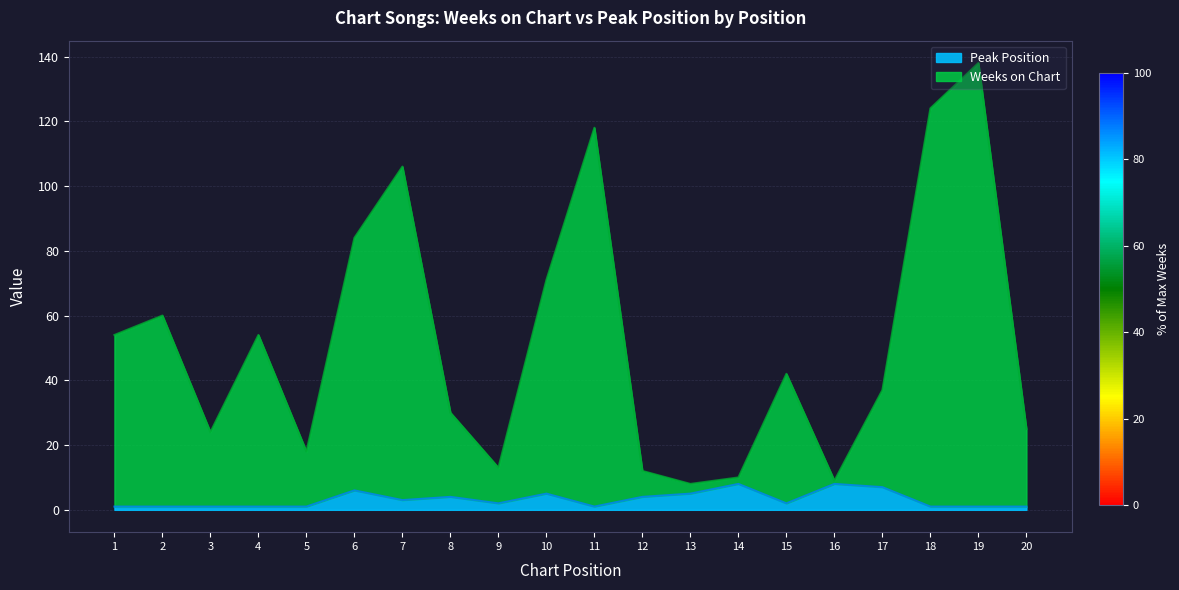

What is the value of the Weeks on Chart point at the 2nd from the left?

60